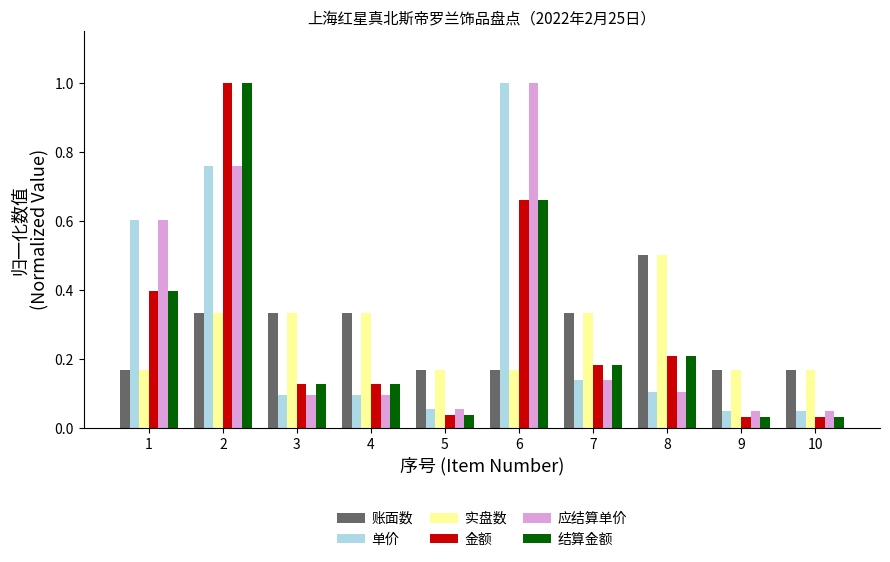

True or false: 账面数 has a value of 0.3 at 10.

False